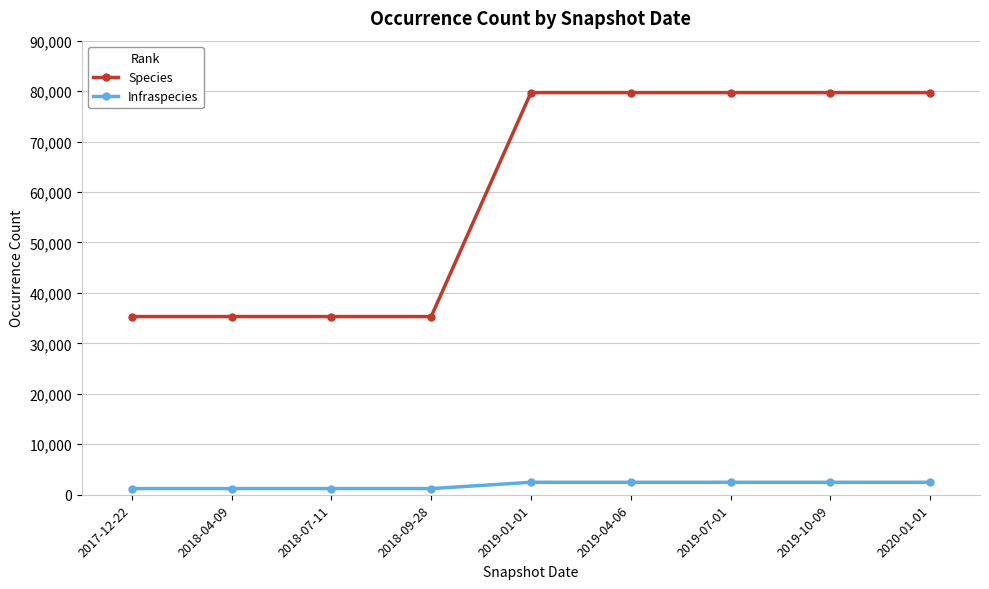

Is the value of Species at 2020-01-01 greater than the value of Infraspecies at 2018-04-09?

Yes